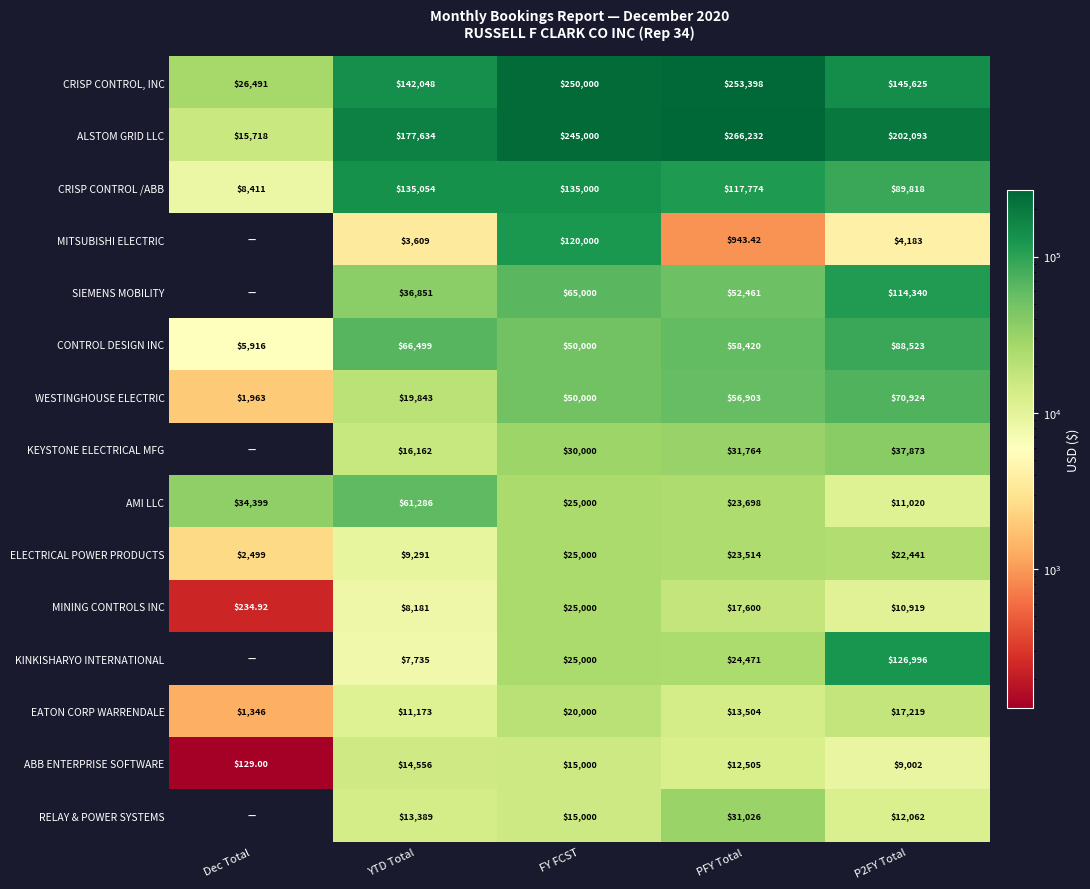

Is the value of AMI LLC at YTD Total greater than the value of ALSTOM GRID LLC at P2FY Total?

No